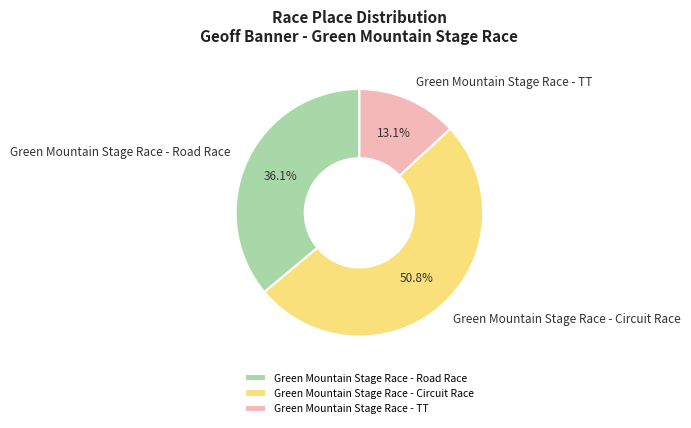

Count the number of slices in the pie.

3